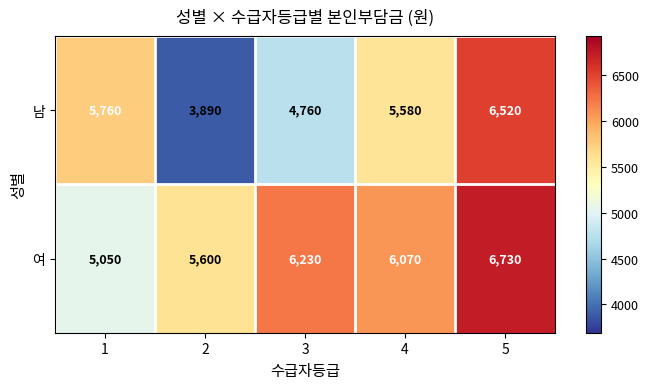

What is the sum of all 여 values?

29680